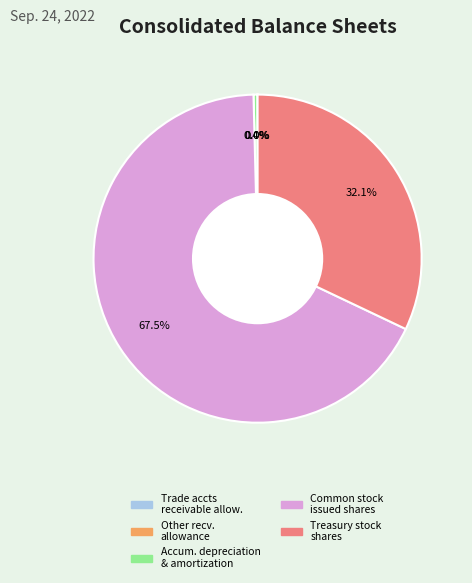

Is there any slice that represents more than half of the pie?

Yes